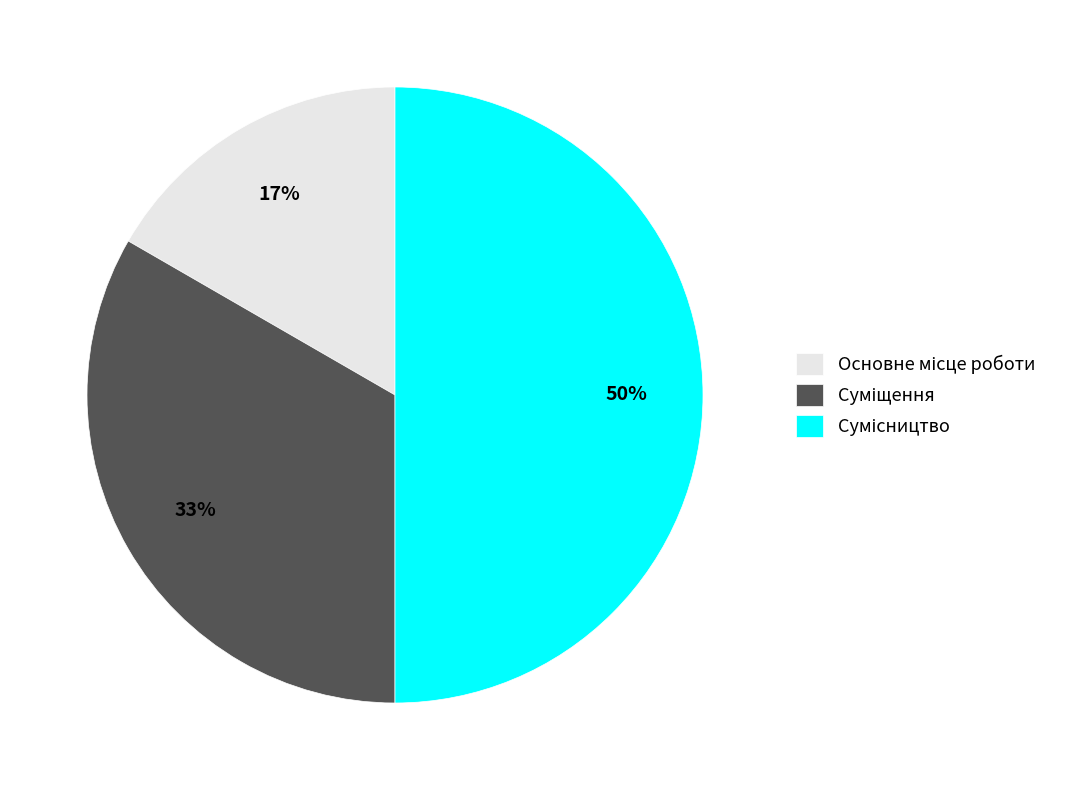

Count the number of slices in the pie.

3